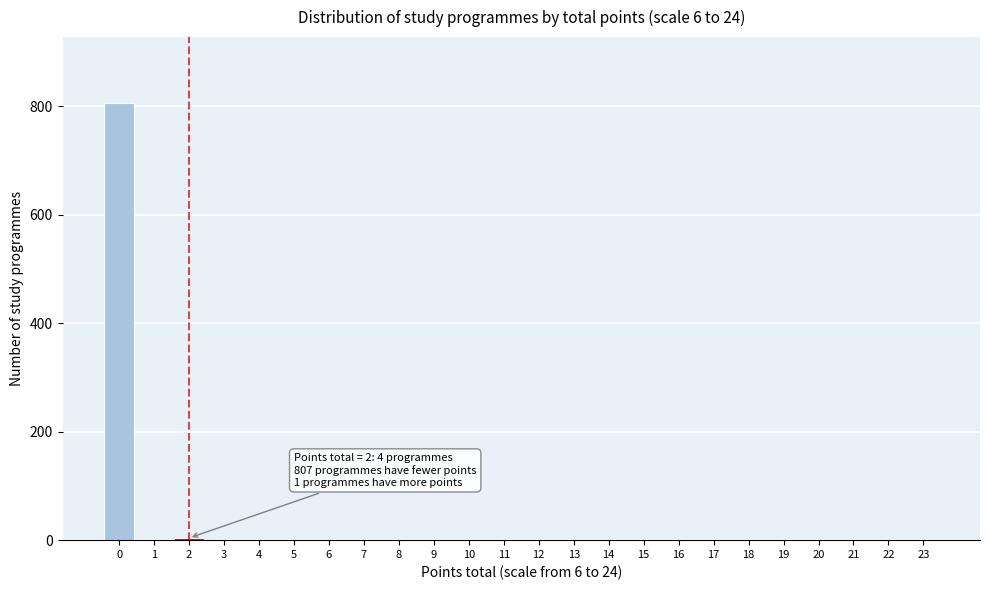

The value at 22 is 0. True or false?

True